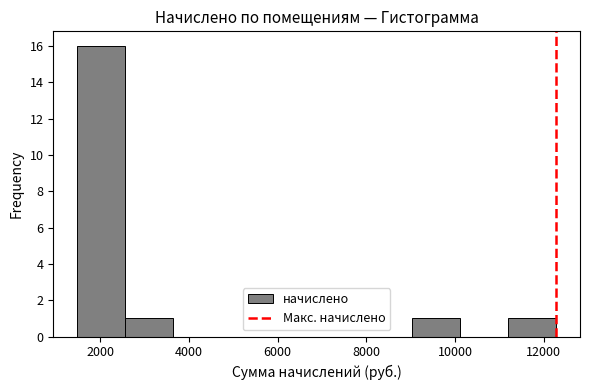

Reading left to right, list every bar in this chart as the range it spans on the x-axis followed by its height. Neither the bar edges nor the heights are printed on the chart, so give them approximately, as read against the axes.

1400 to 2600: 16
2600 to 3600: 1
3600 to 4800: 0
4800 to 5800: 0
5800 to 6800: 0
6800 to 8000: 0
8000 to 9000: 0
9000 to 10200: 1
10200 to 11200: 0
11200 to 12200: 1